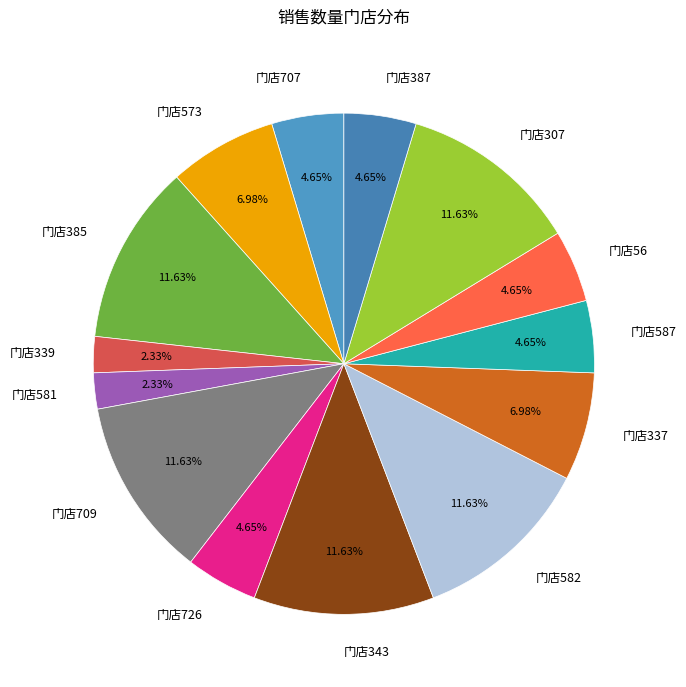

Is there a majority slice in this chart?

No